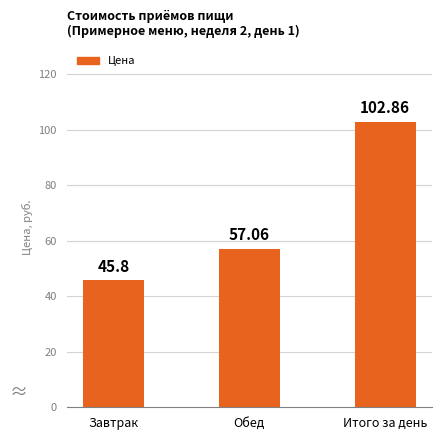

What is the sum of all values?

205.7